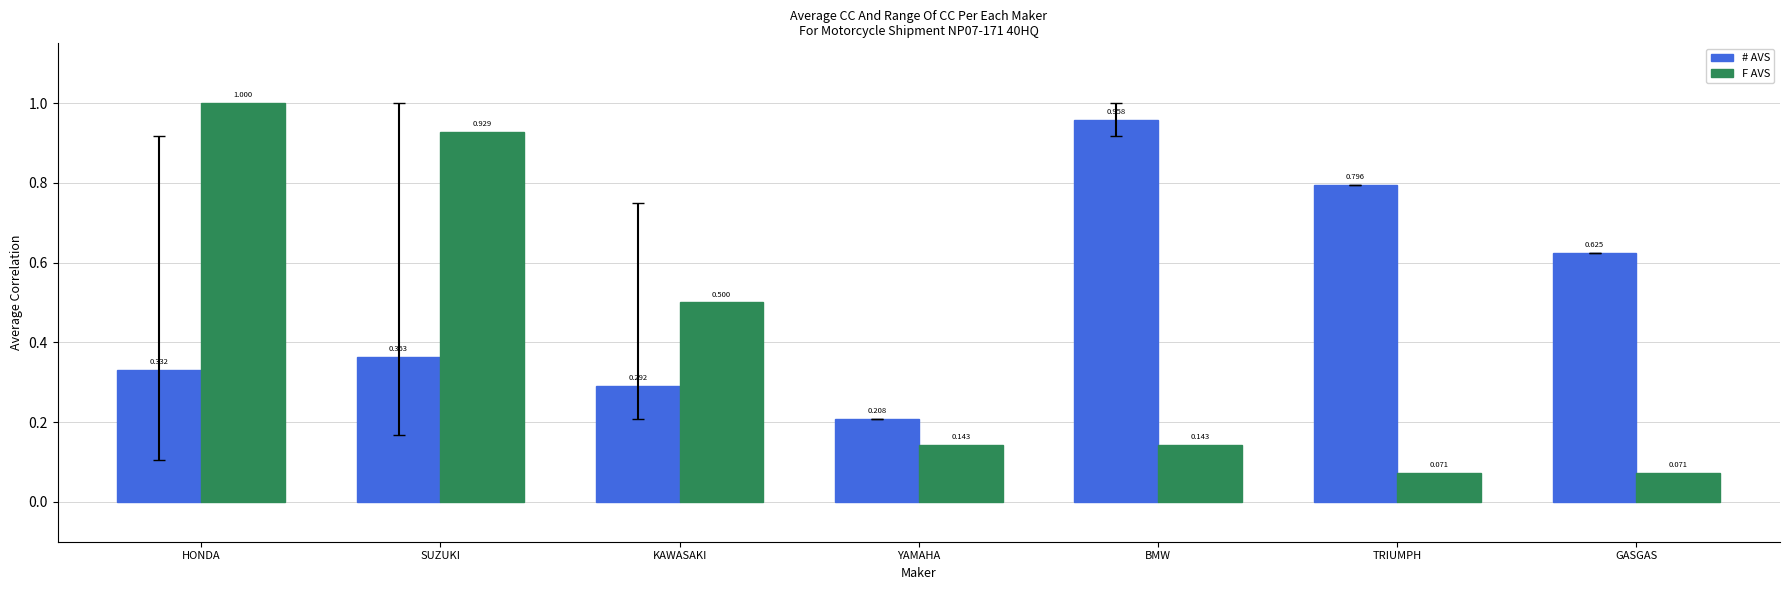

List the series in order of their overall mean, lowest first.

F AVS, # AVS